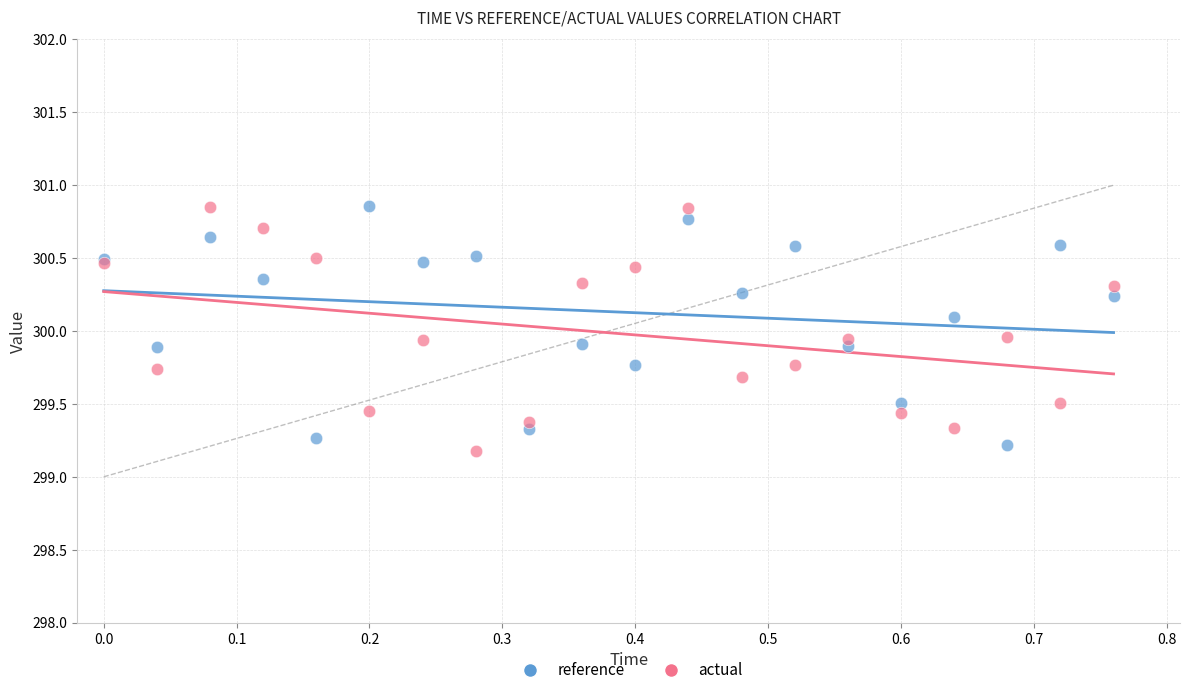

What is the X range (max minus min) for the scatter plot?

0.8